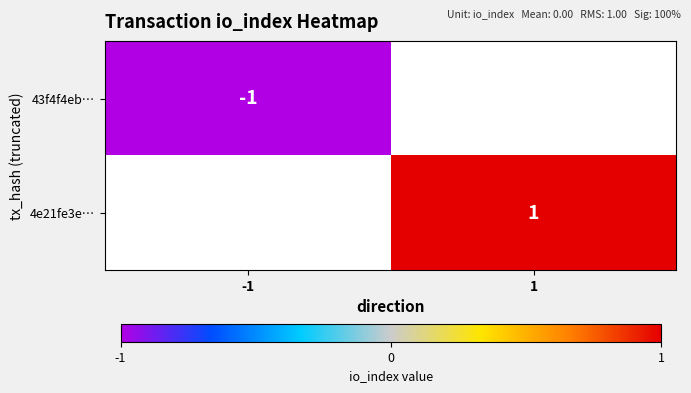

The value of 43f4f4eb… at -1 is 0. True or false?

False